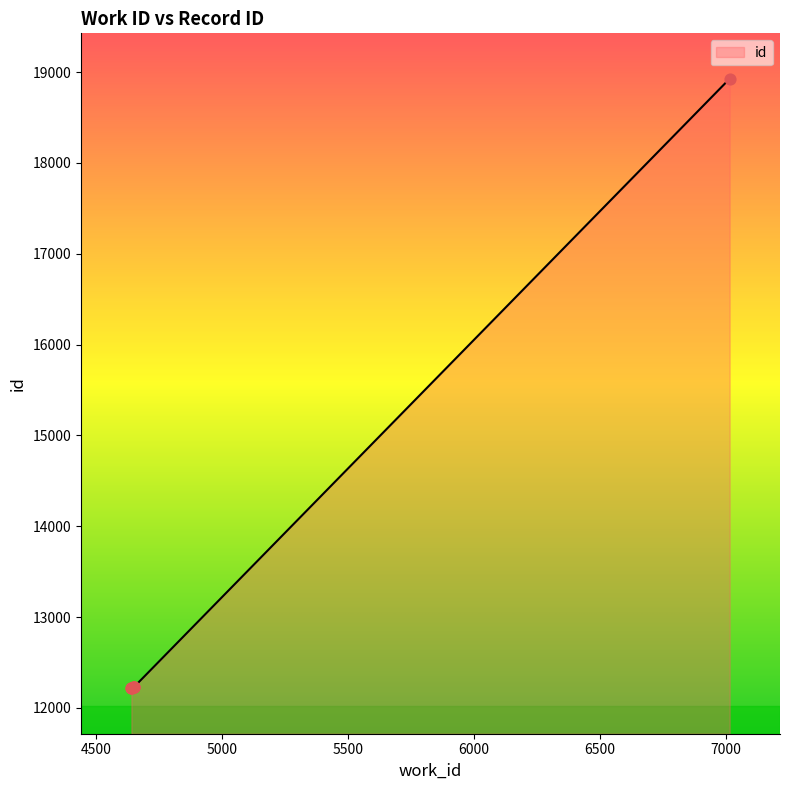

Approximately how many times larger is the value at 4650 compared to 4642?

1.0